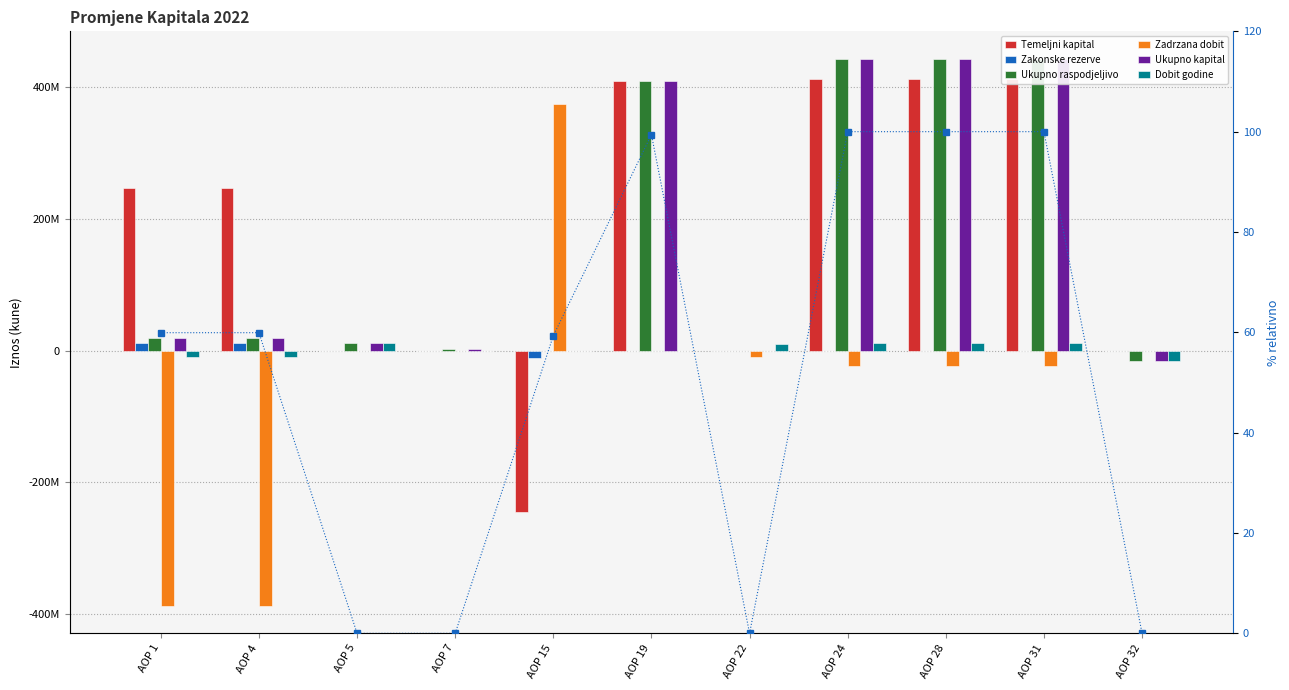

Which label corresponds to the largest value in the chart?

AOP 24